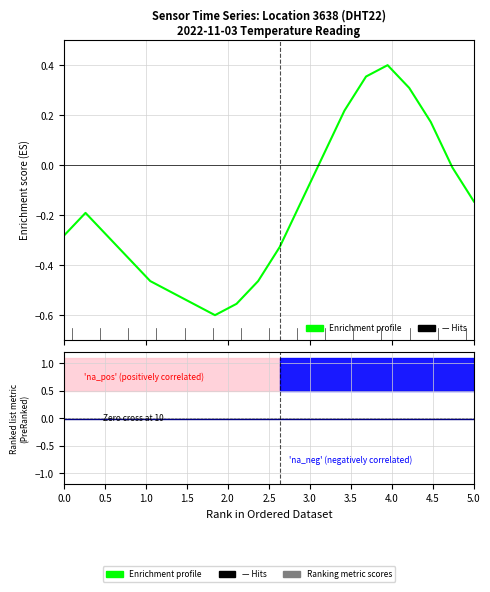

What is the smallest value displayed?

-0.6